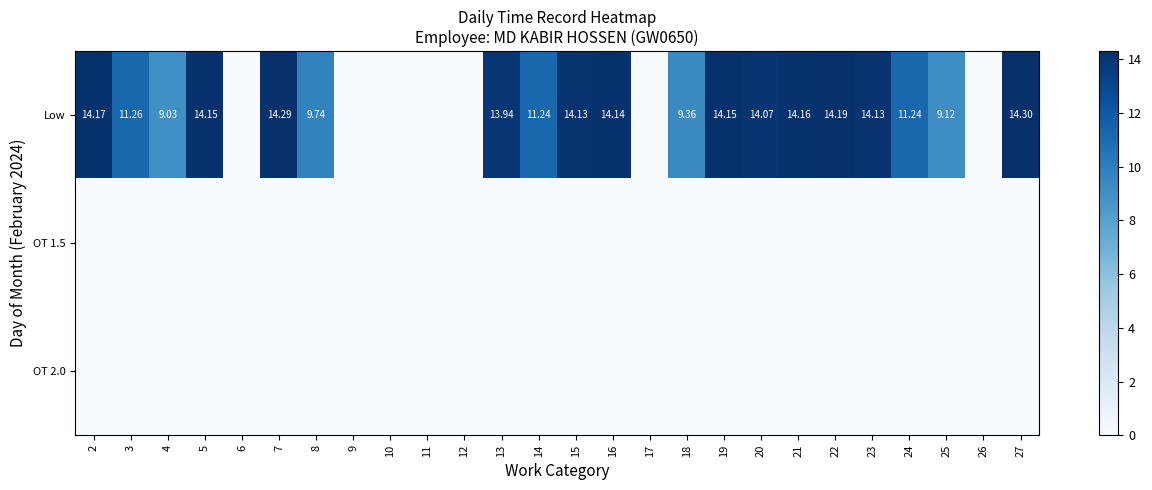

At which category is the sum across all series the highest?

27